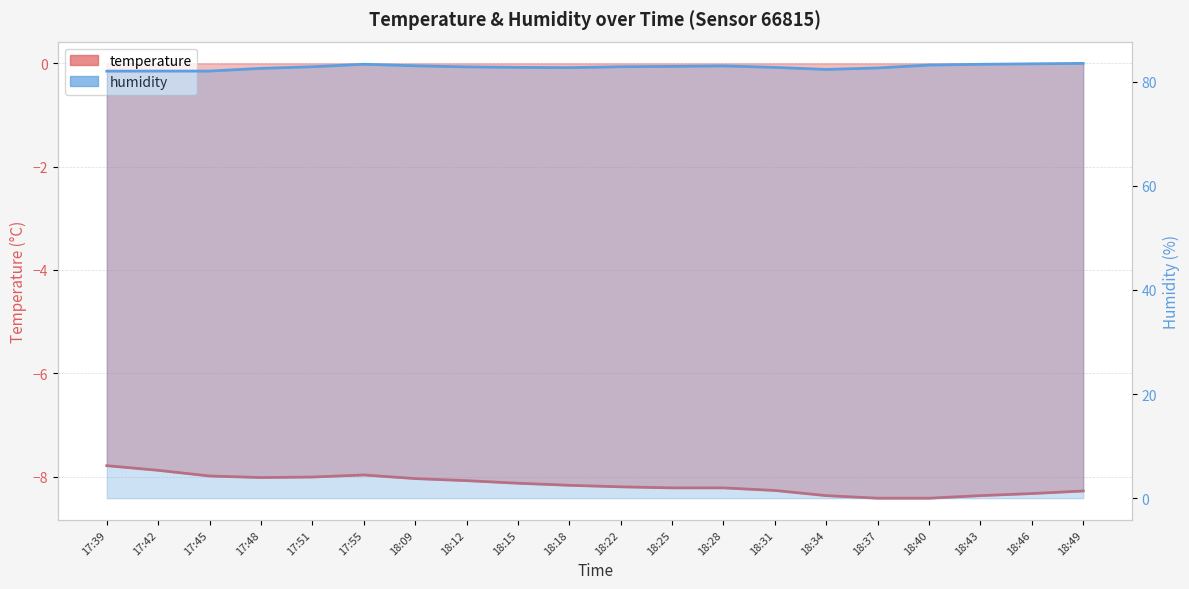

True or false: temperature and humidity cross at least once.

False